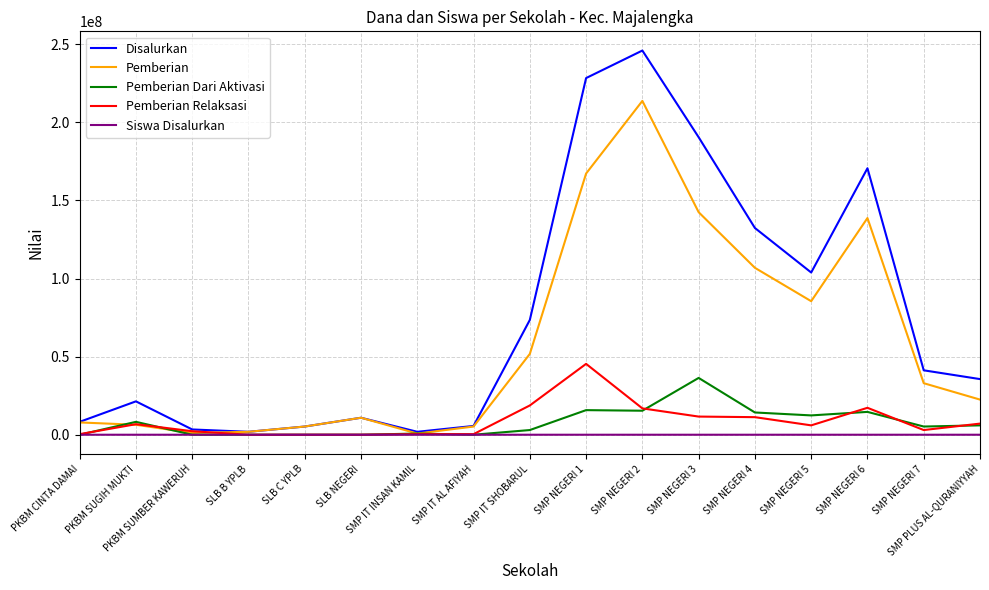

Is the value of Pemberian at SMP NEGERI 4 greater than the value of Pemberian Relaksasi at SMP IT SHOBARUL?

Yes